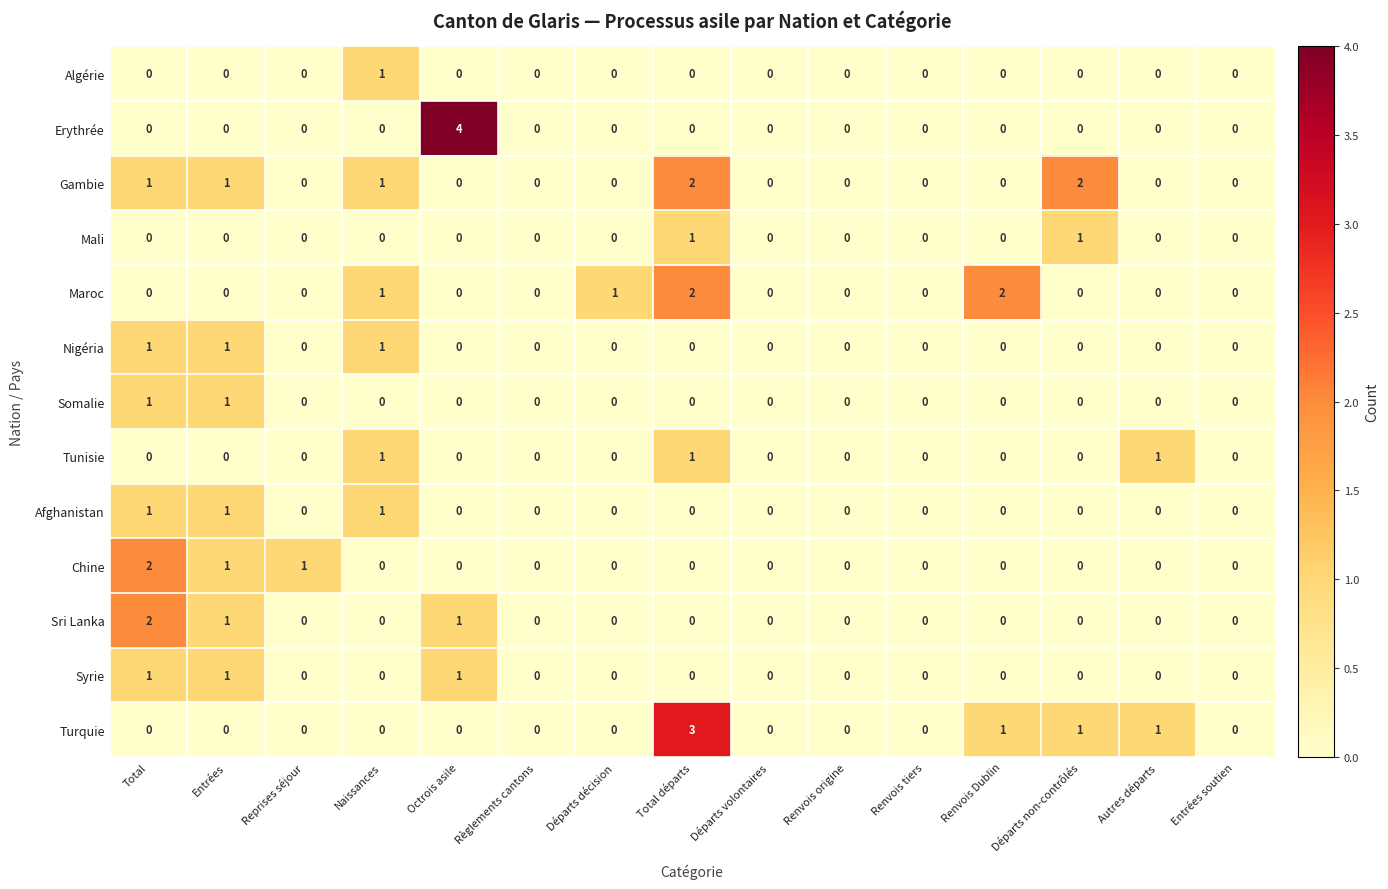

What is the difference between the highest and lowest values at Octrois asile?

4